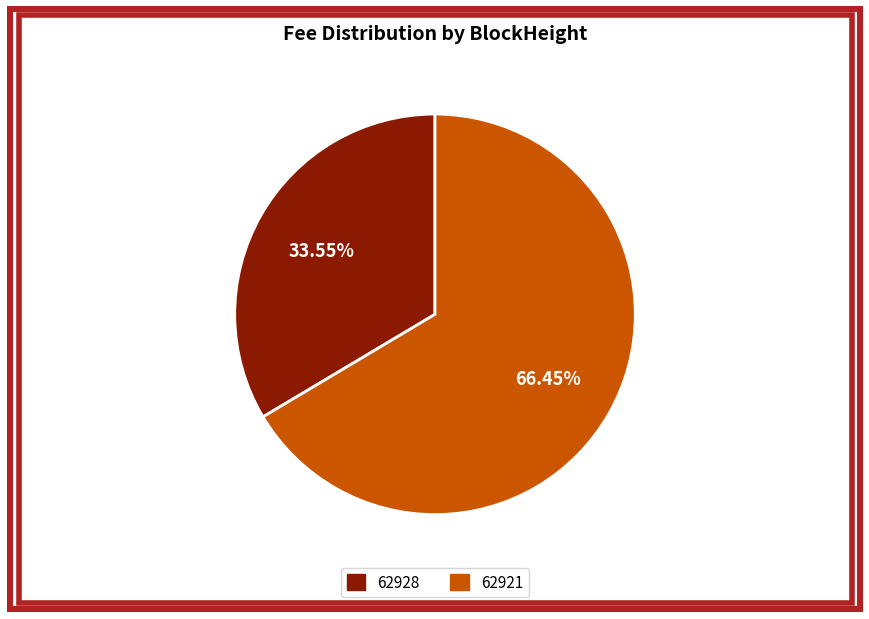

Is the sum of 62921 and 62928 greater than half?

Yes